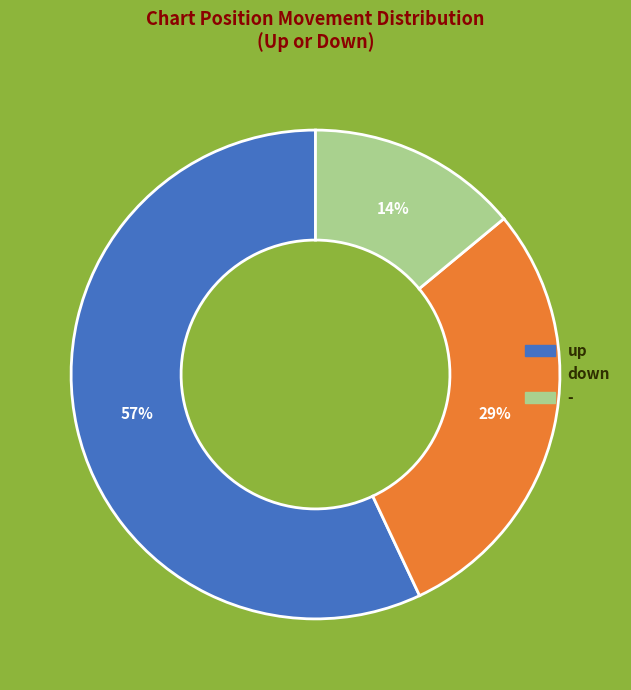

Combined, do down and up account for over 50%?

Yes